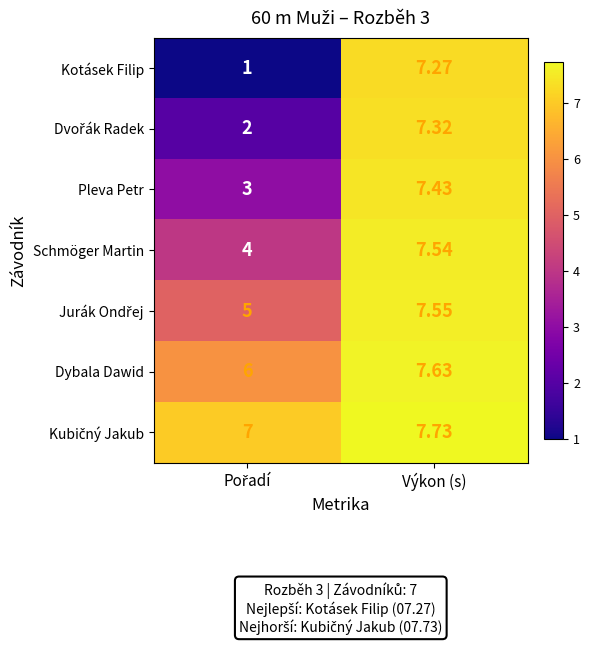

Which category has the highest value in the Pleva Petr series?

Výkon (s)